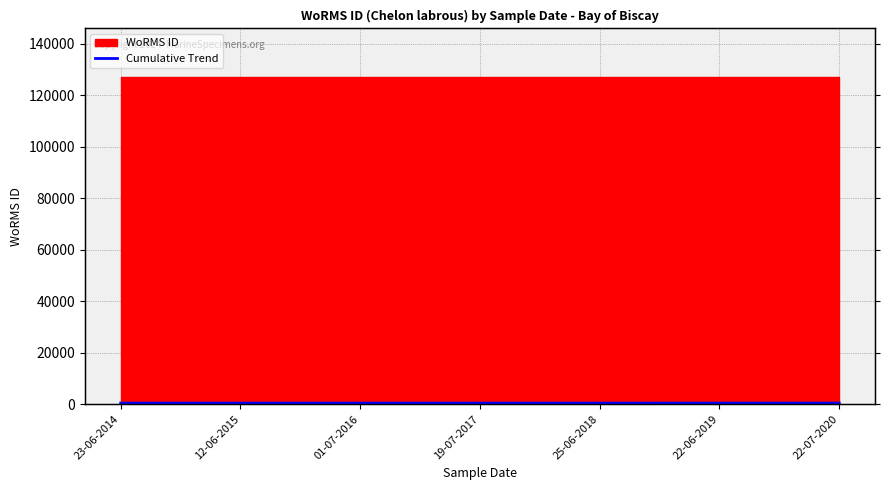

List the labels in order of value, smallest first.

23-06-2014, 12-06-2015, 01-07-2016, 19-07-2017, 25-06-2018, 22-06-2019, 22-07-2020